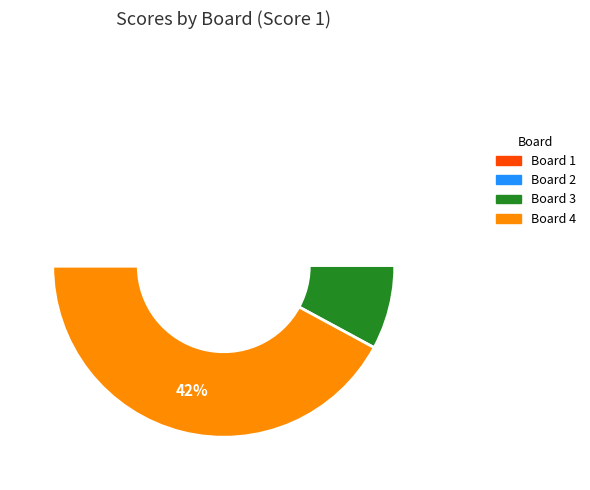

Combined, what portion of the pie is Board 3 and Board 1?

38.6%